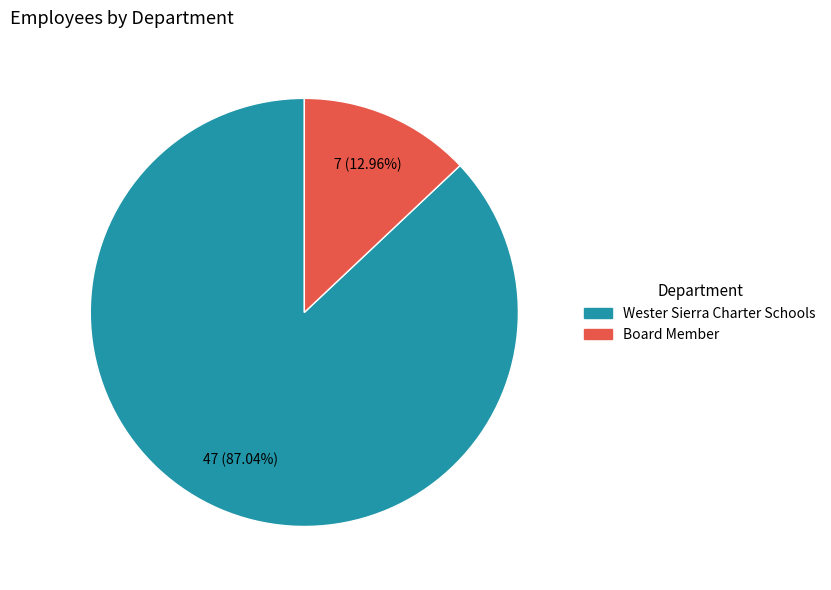

To the nearest percent, what is the difference between the largest and smallest slice percentages?

74%